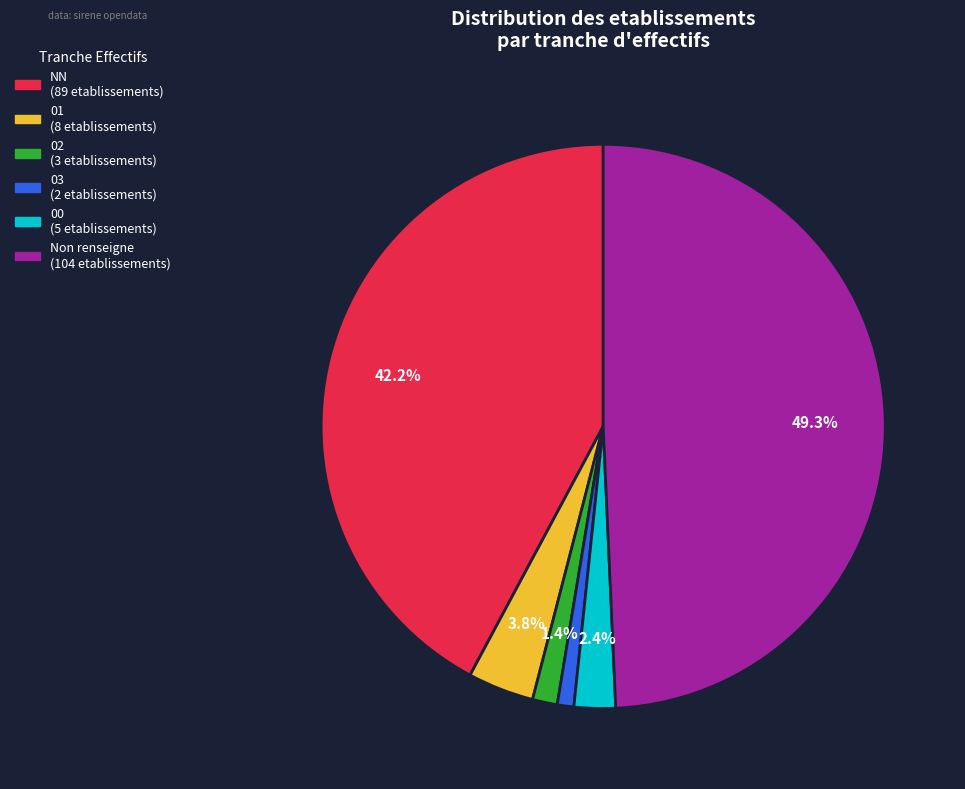

Is there any slice that represents more than half of the pie?

No